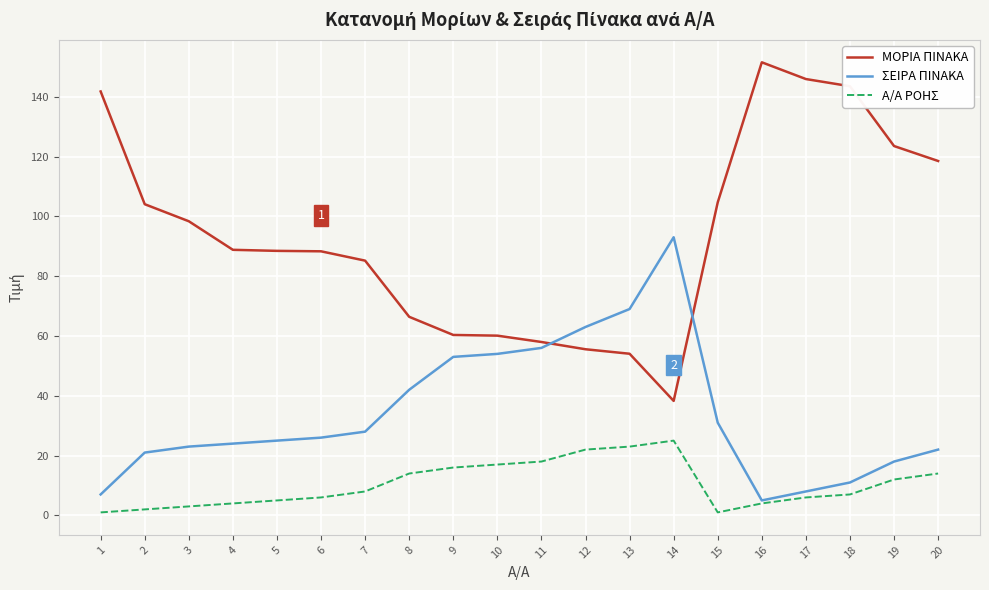

True or false: Α/Α ΡΟΗΣ has a value of 17.0 at 10.

True